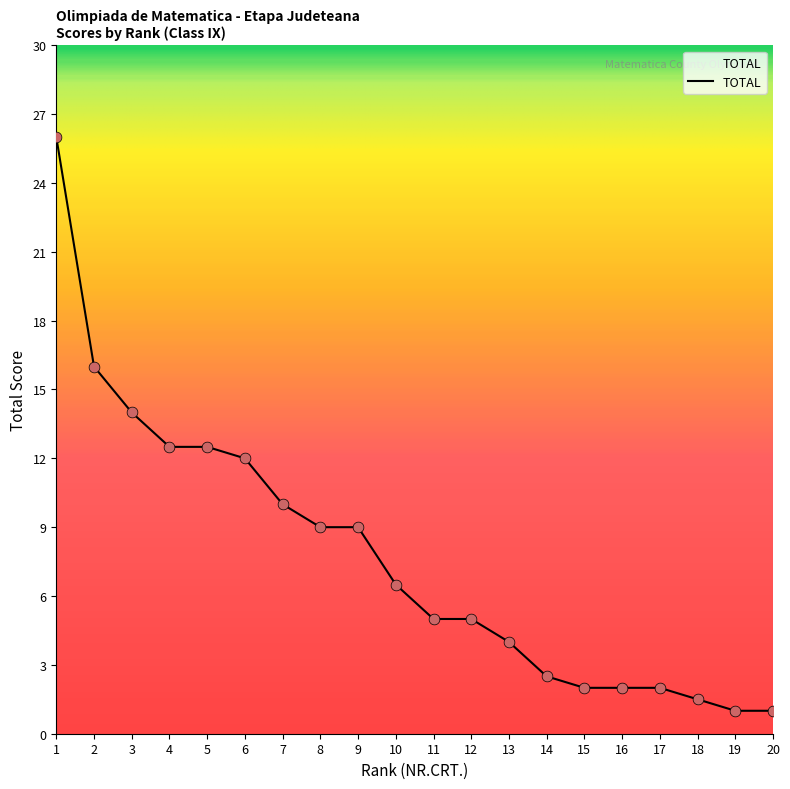

Approximately how many times larger is the value at 20 compared to 16?

0.5